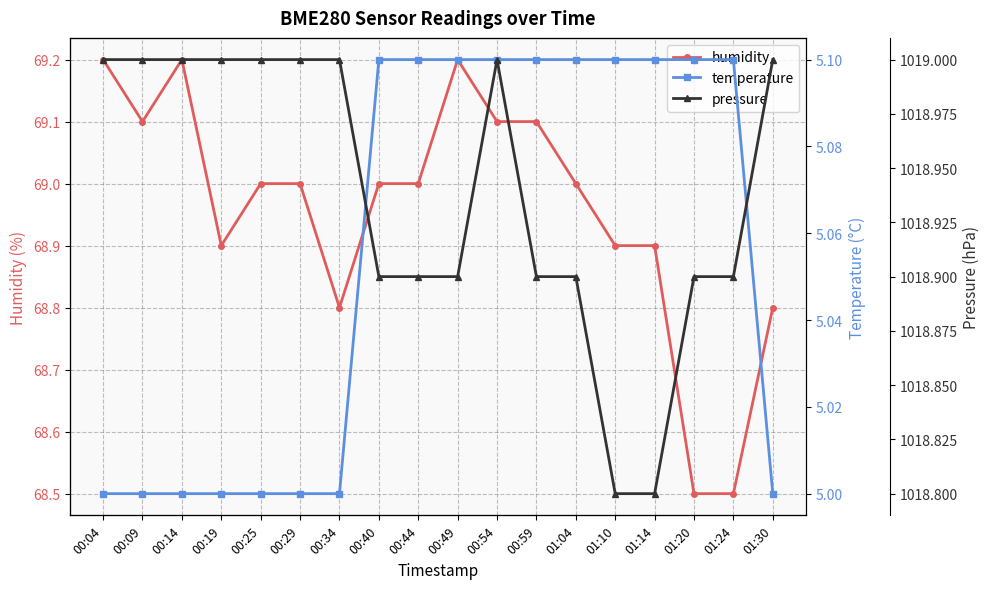

What are all the series names shown in the legend?

humidity, temperature, pressure